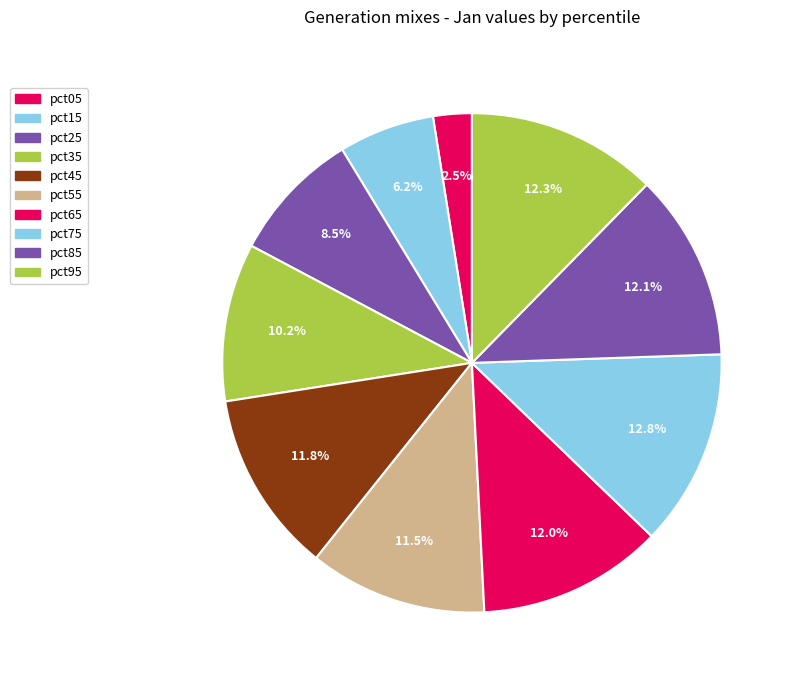

To the nearest percent, what is the combined percentage of pct55 and pct35?

22%